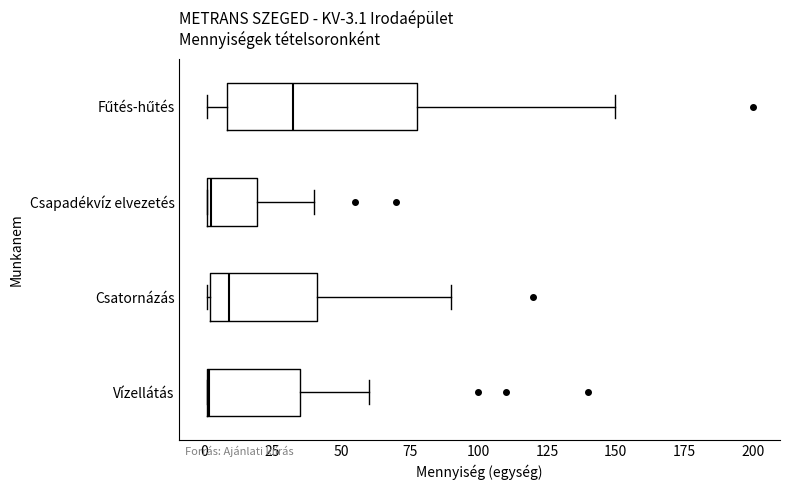

Comparing the boxes themselves (not the whiskers), which one is the widest?

Fűtés-hűtés